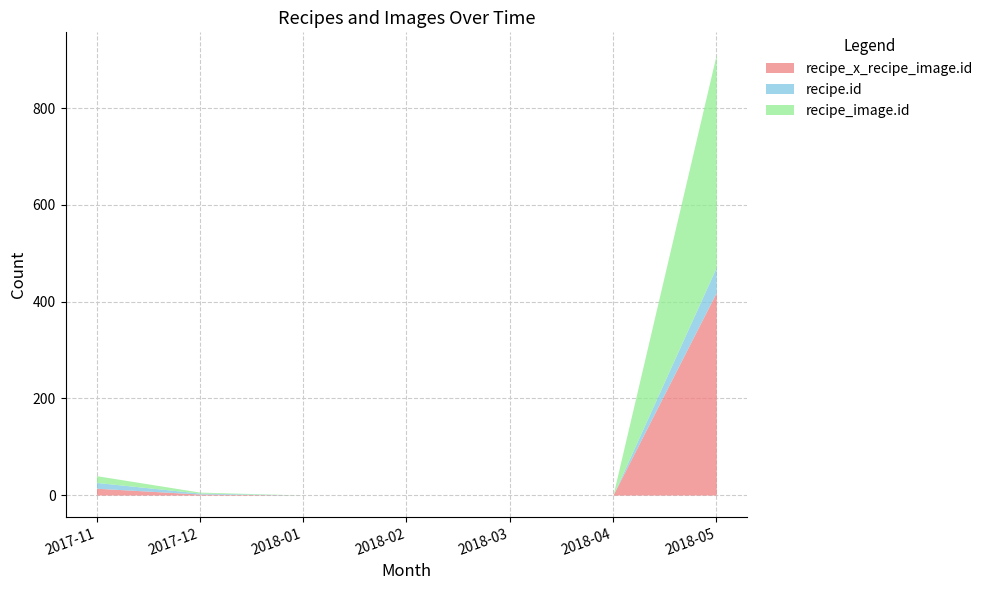

The value of recipe_x_recipe_image.id at 2018-01 is 0. True or false?

True